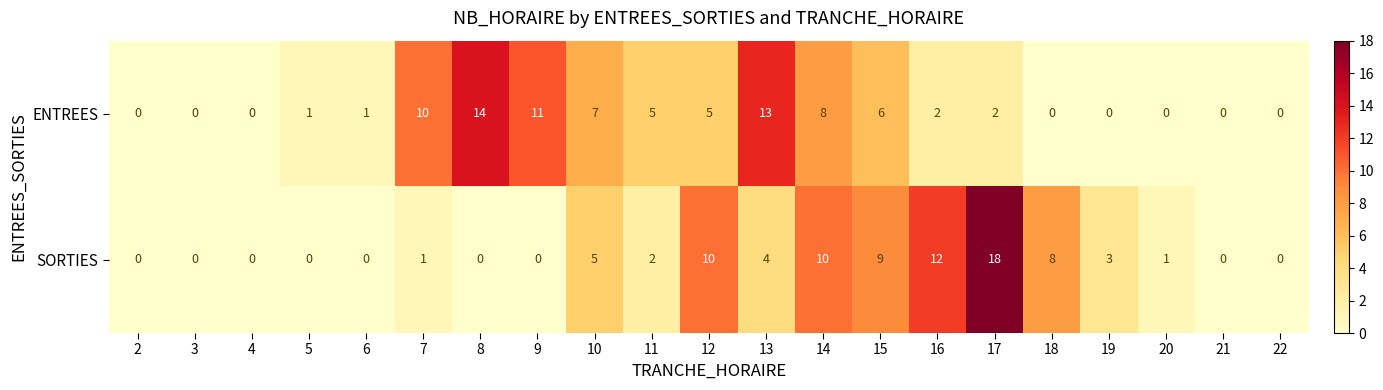

What is the average value of the SORTIES series?

4